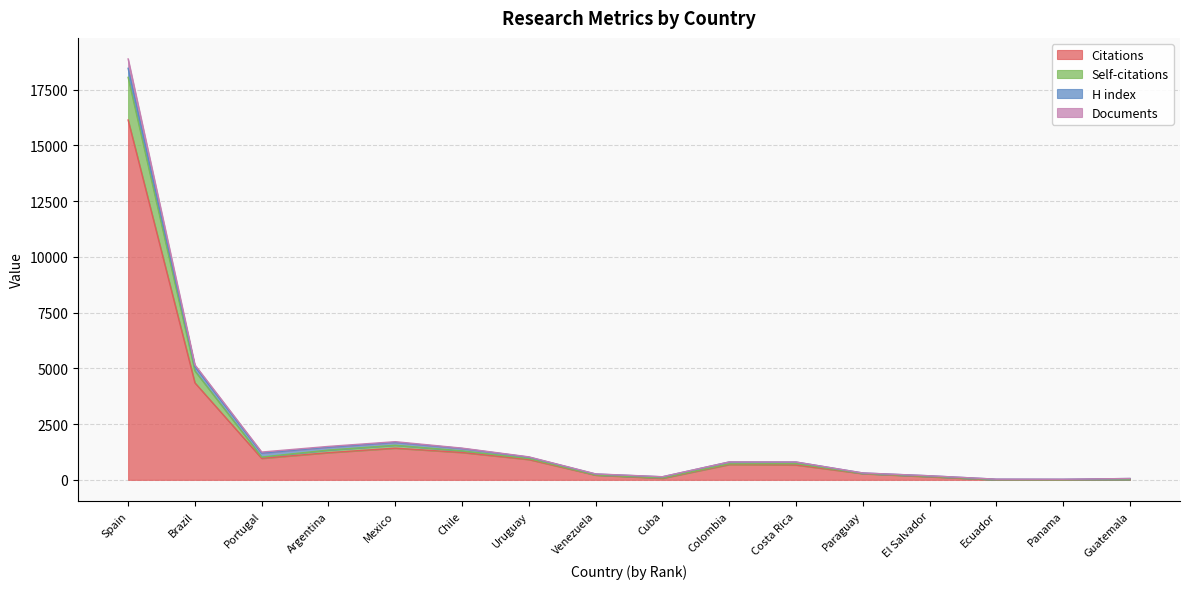

At which category is the sum across all series the highest?

Spain